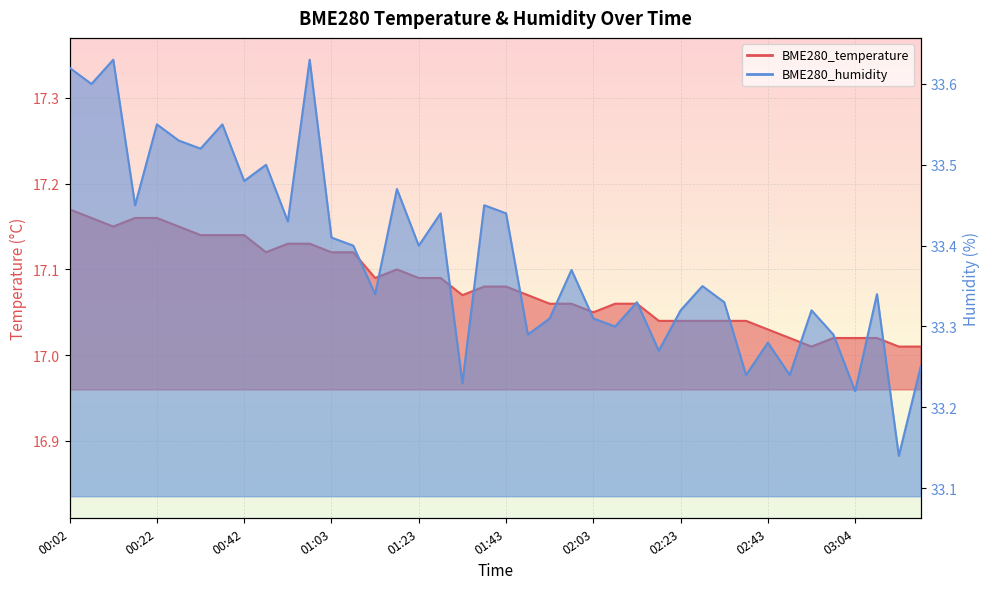

Which series has the widest spread of values?

BME280_humidity